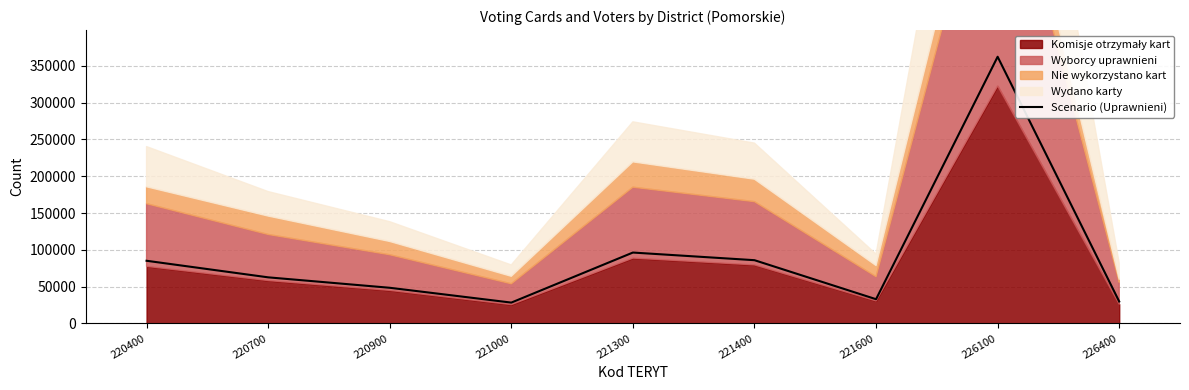

How many points are lower than both their immediate neighbors (excluding endpoints)?

2